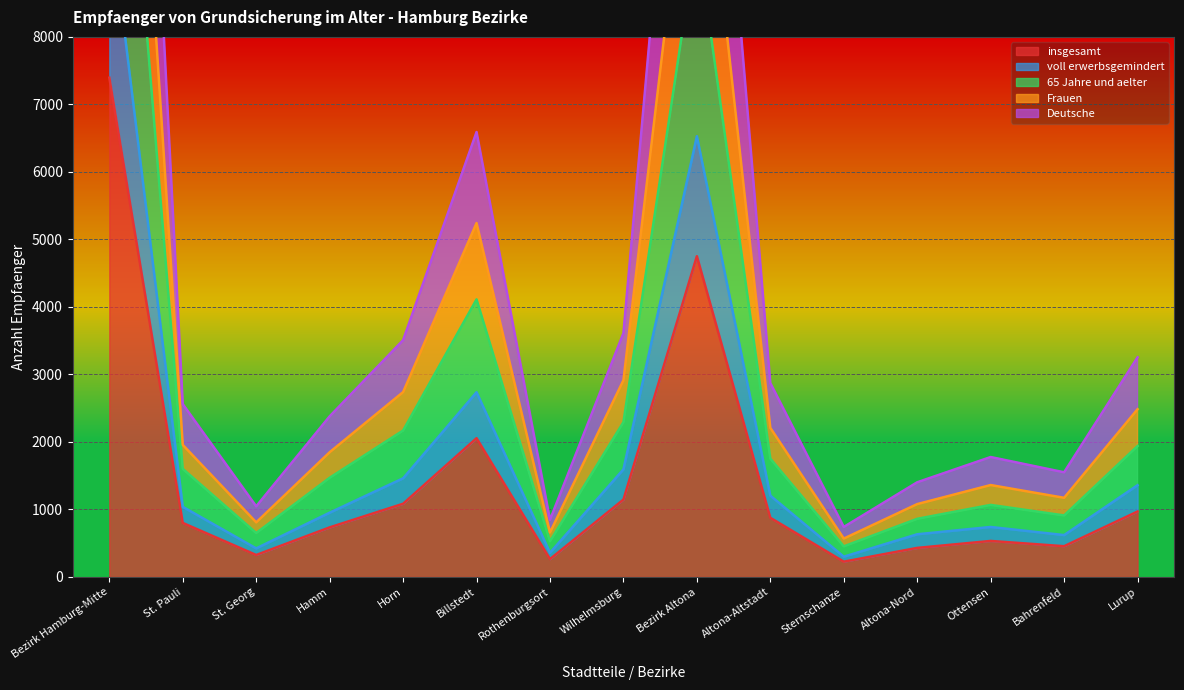

What is the maximum value for insgesamt?

7396